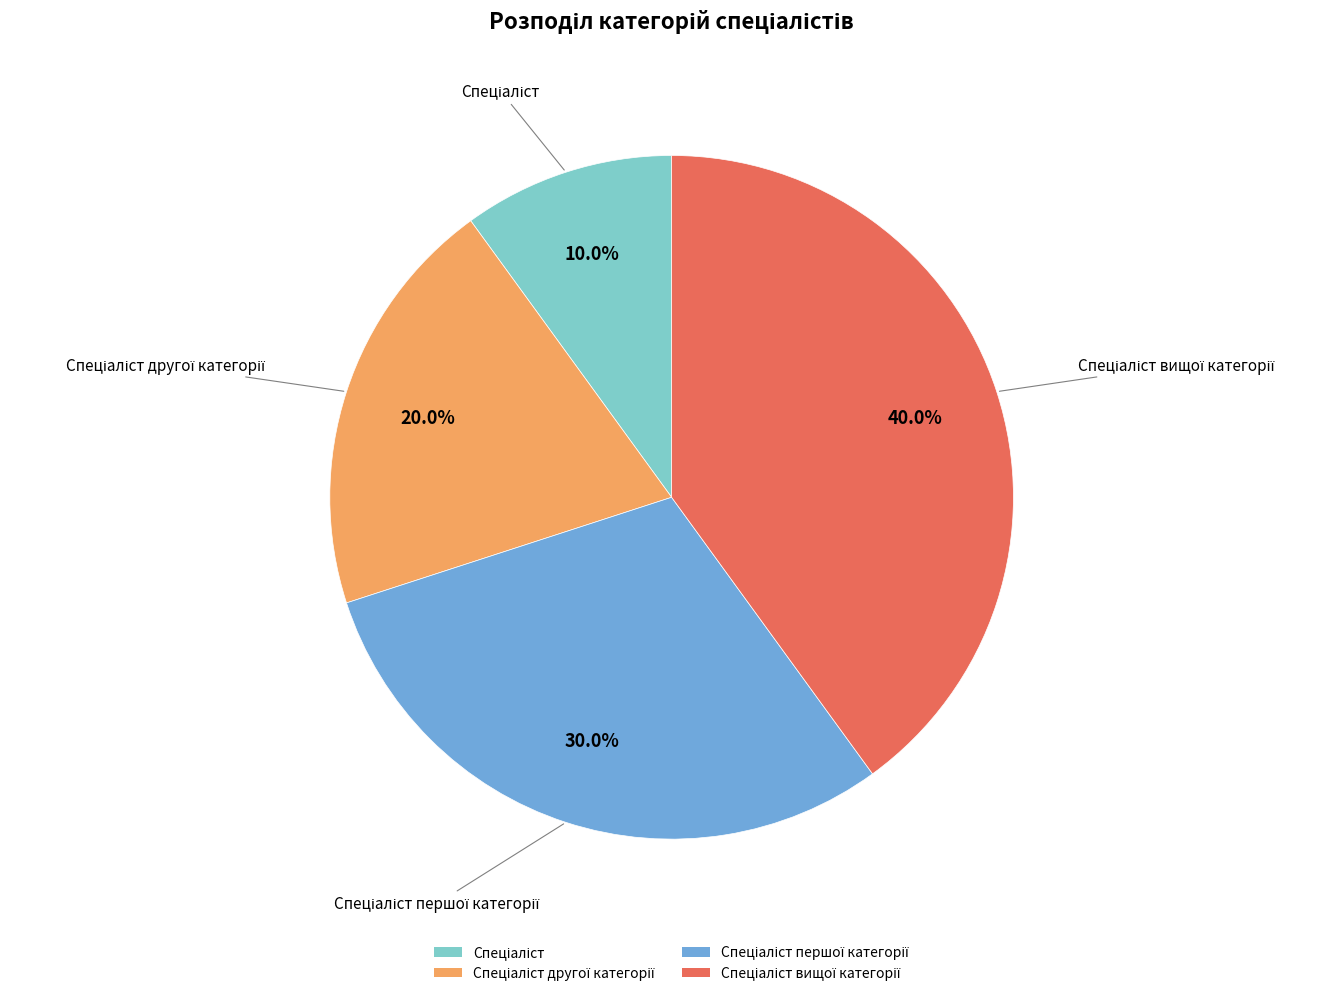

Does any single category account for the majority?

No